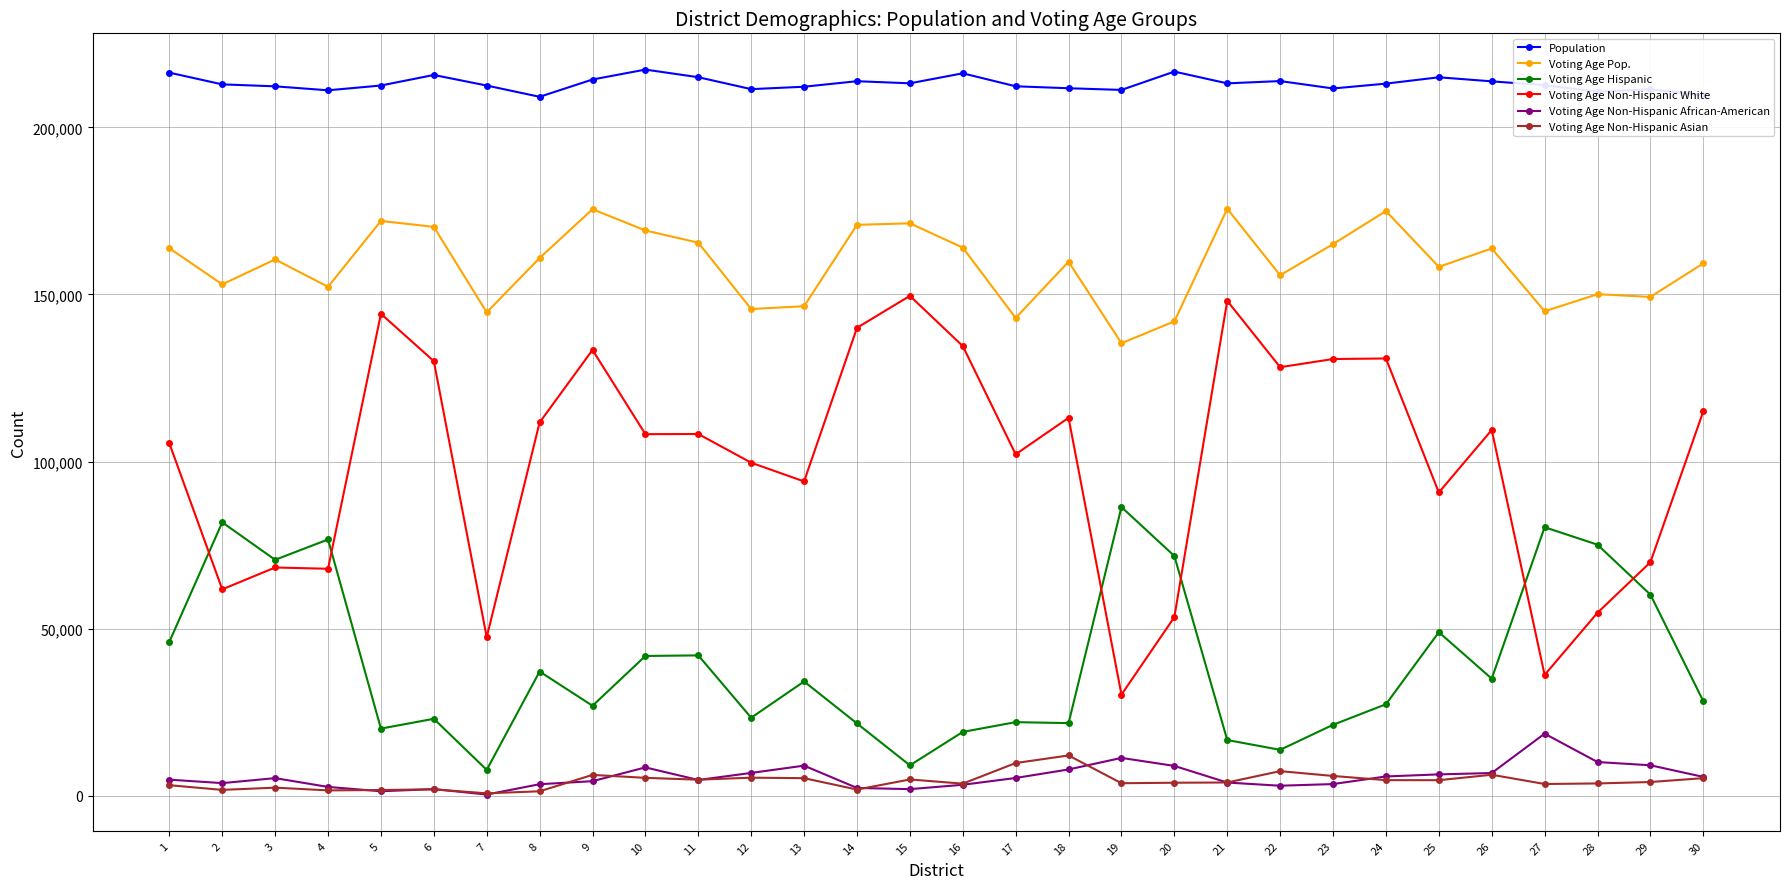

True or false: Population and Voting Age Non-Hispanic White intersect in this chart.

False